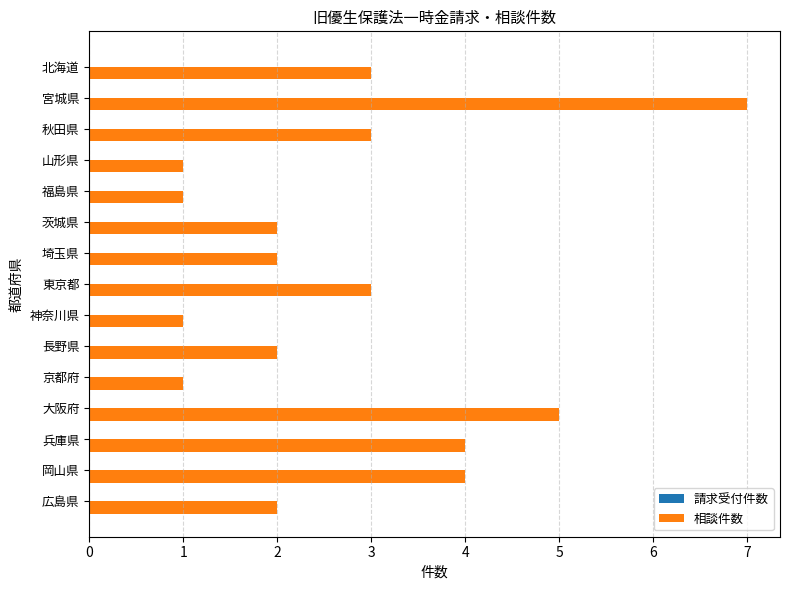

How many bars are there in total?

15